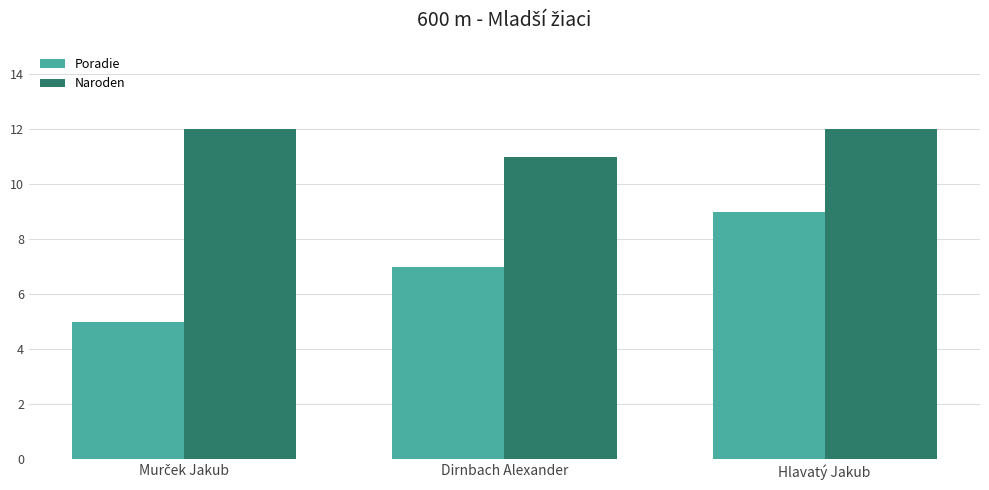

The Poradie series shows 5 at Dirnbach Alexander. True or false?

False